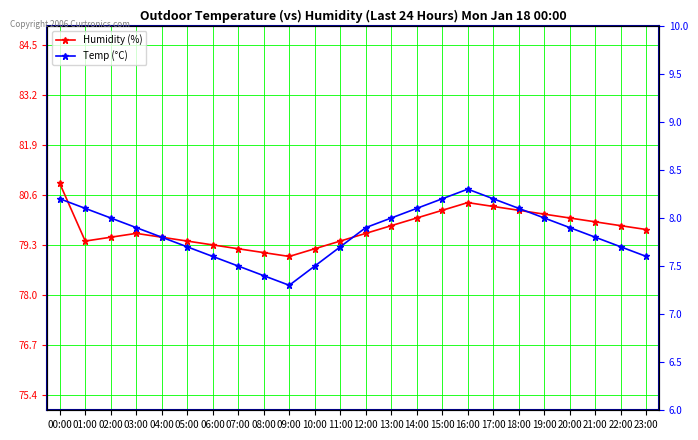

True or false: Temp (°C) and Humidity (%) intersect in this chart.

False